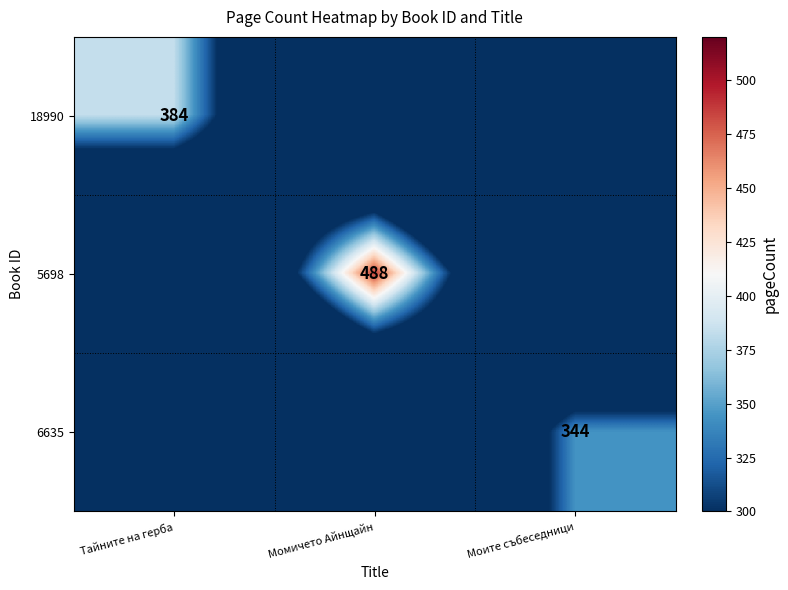

The 6635 series shows 196 at Моите събеседници. True or false?

False